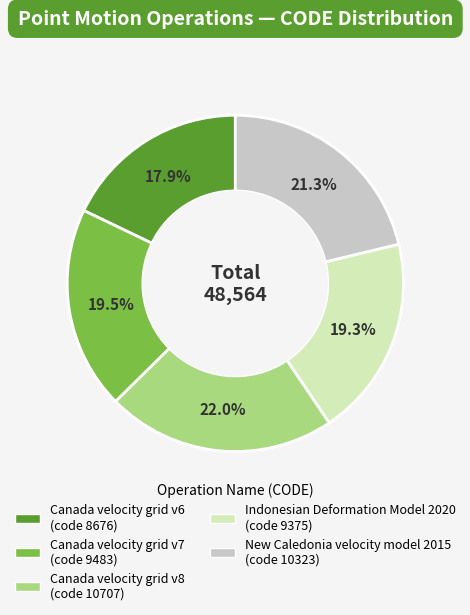

To the nearest percent, what portion does New Caledonia velocity model 2015 represent?

21%